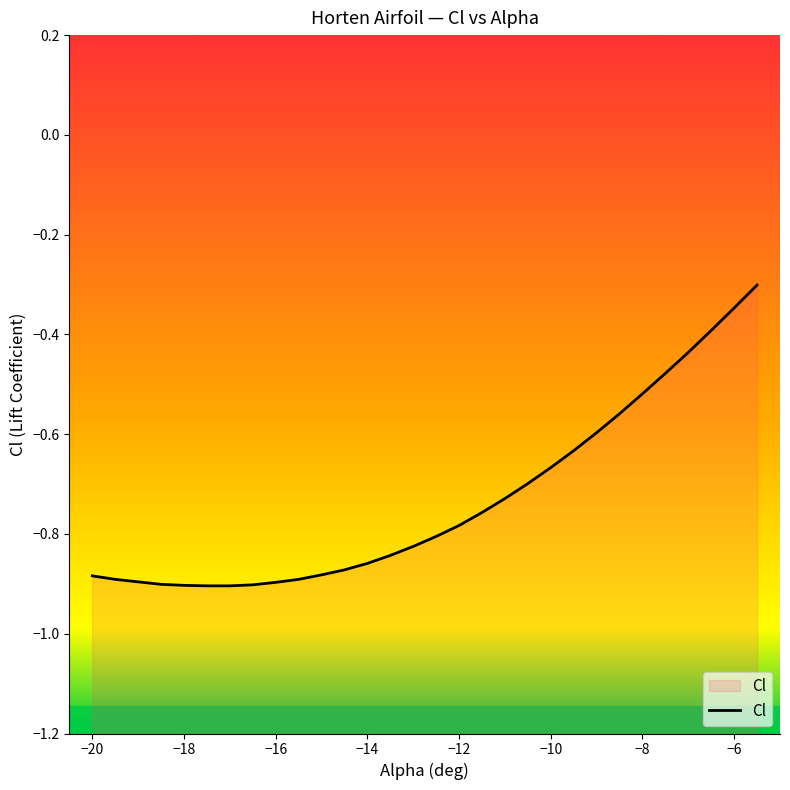

What is the minimum value shown in the chart?

-0.9